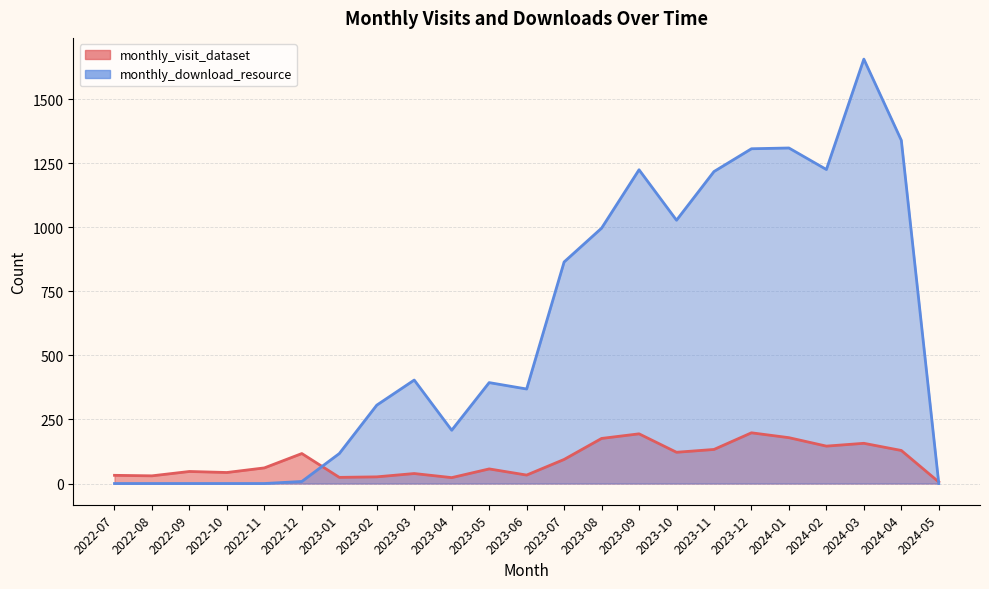

What value does the monthly_visit_dataset series have at 2023-07, to the nearest 50?

100